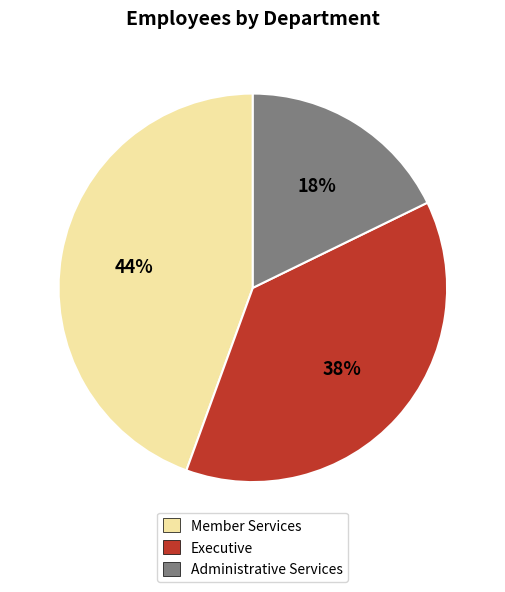

Rank the categories by value from highest to lowest.

Member Services, Executive, Administrative Services